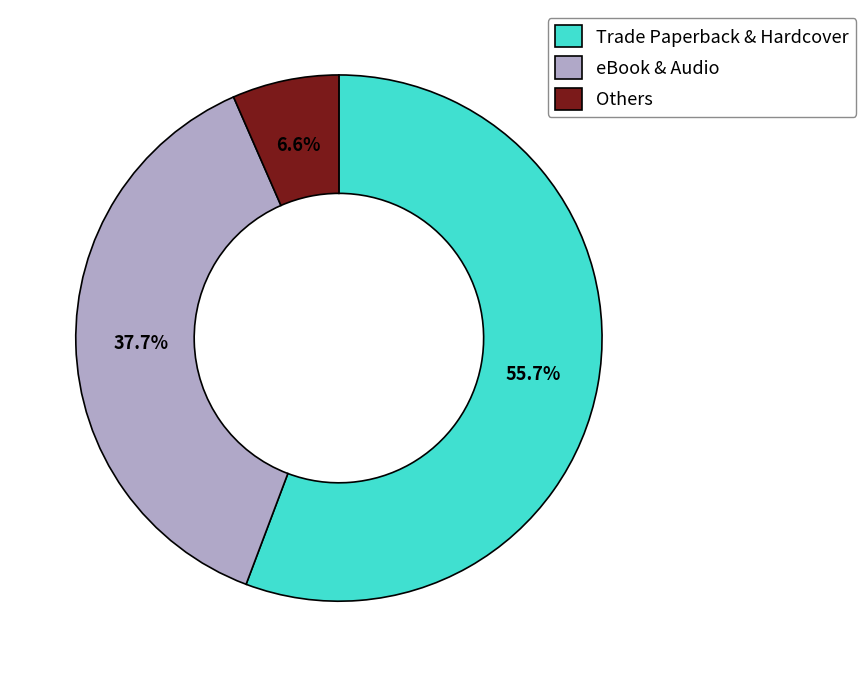

Does Others represent more than half of the total?

No